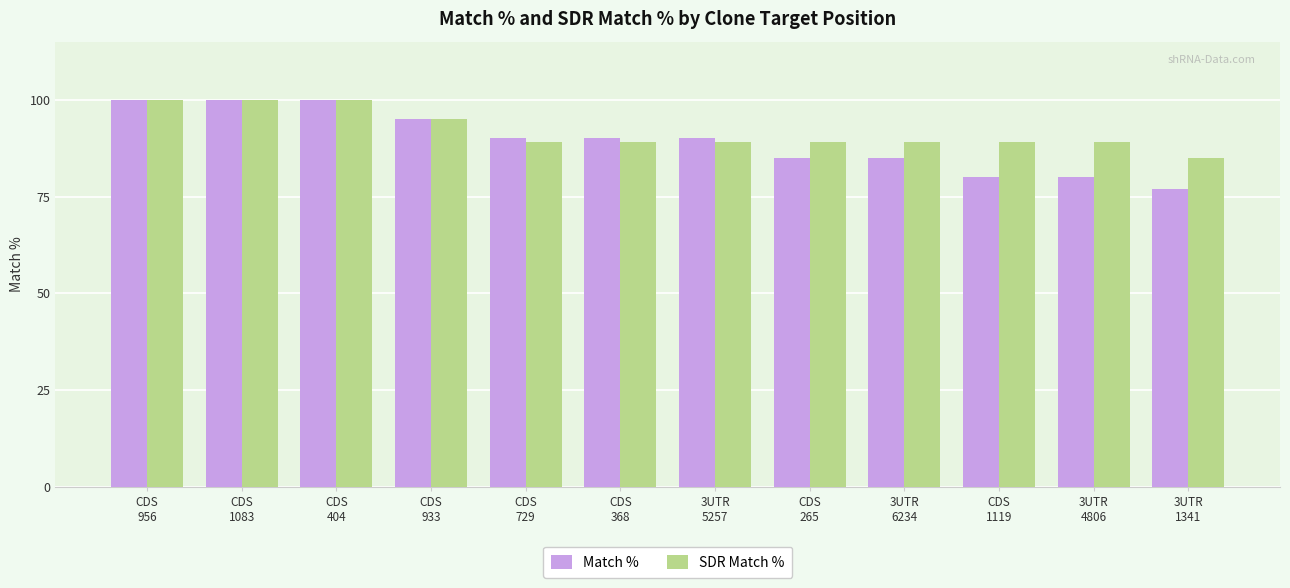

What is the total value across all series at CDS
404?

200